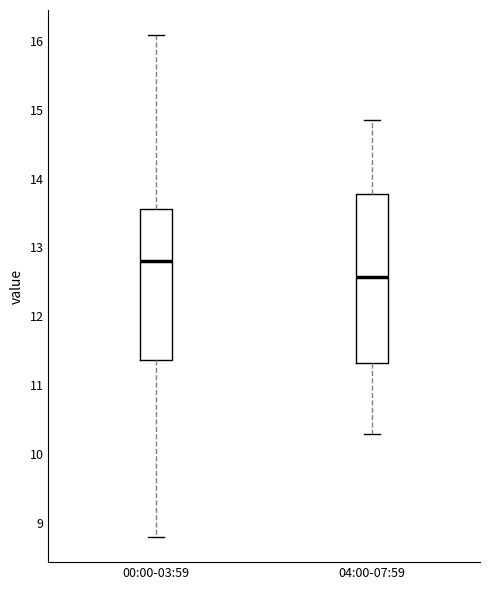

Which box has the lowest median line?

04:00-07:59